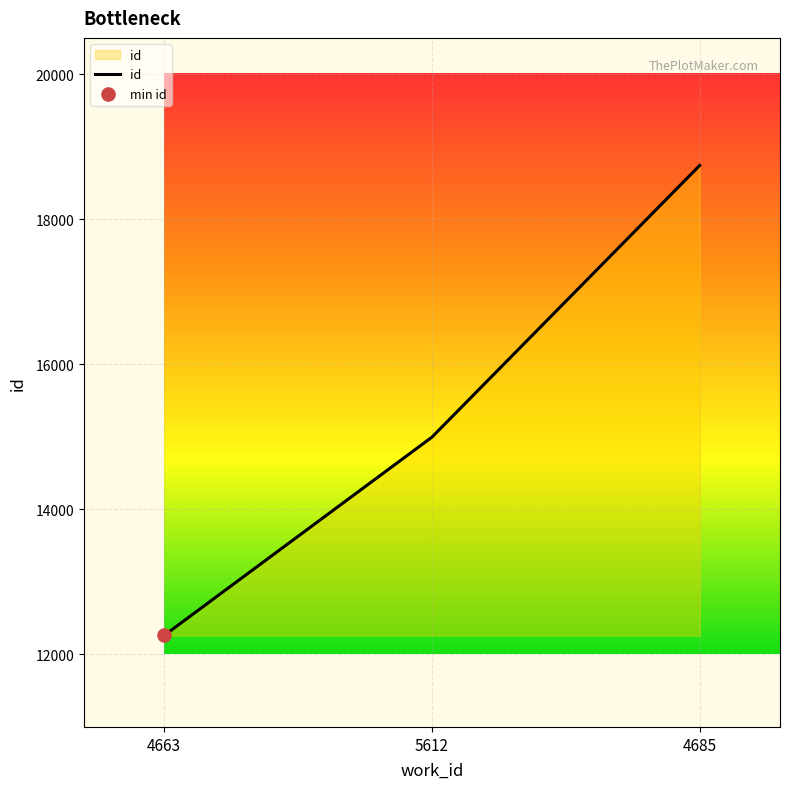

Which has a higher value, 4663 or 4685?

4685